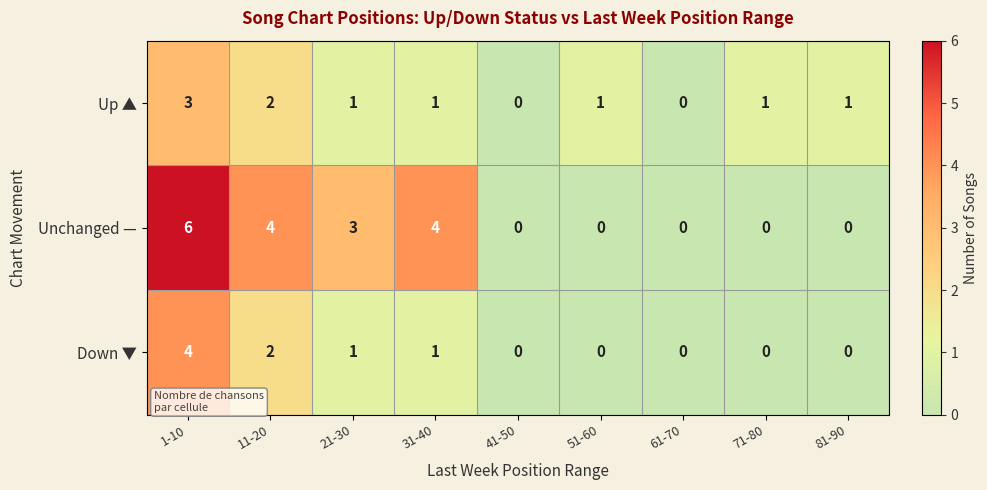

Rank the series by their maximum value, from lowest to highest.

Up ▲, Down ▼, Unchanged —